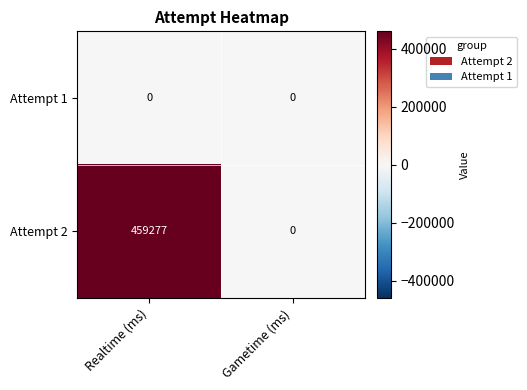

Between Realtime (ms) and Gametime (ms), which series saw the biggest shift?

Attempt 2